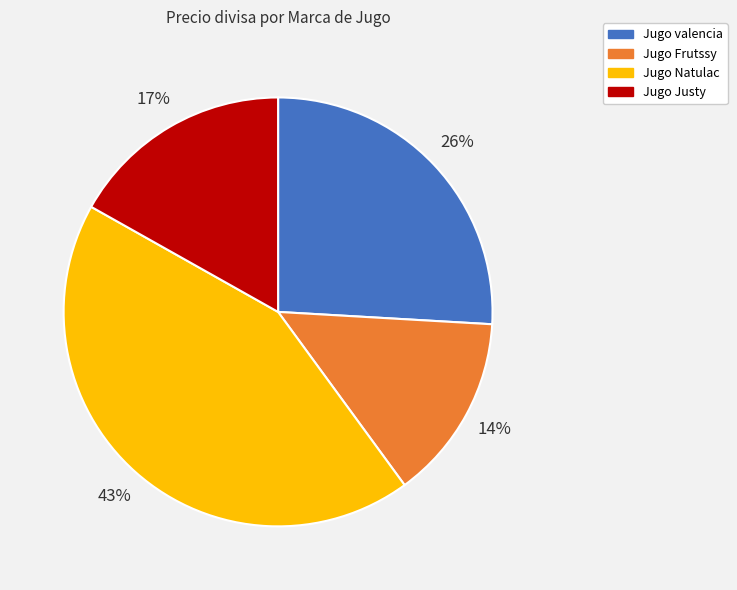

Which slice is the largest?

Jugo Natulac